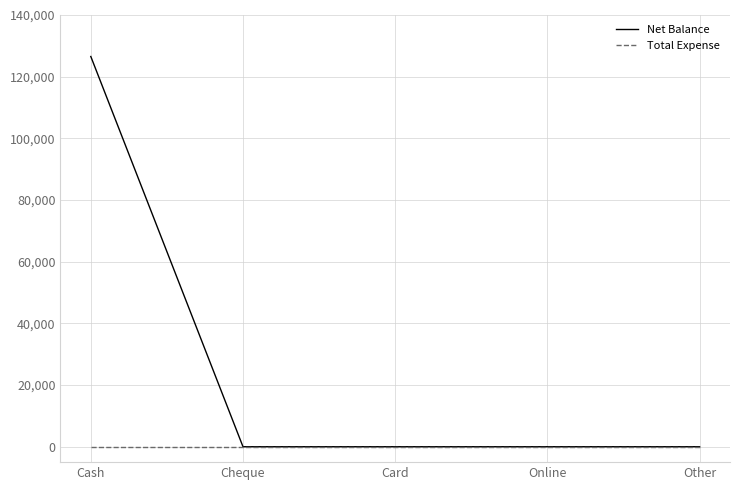

How many lines are shown in the chart?

2